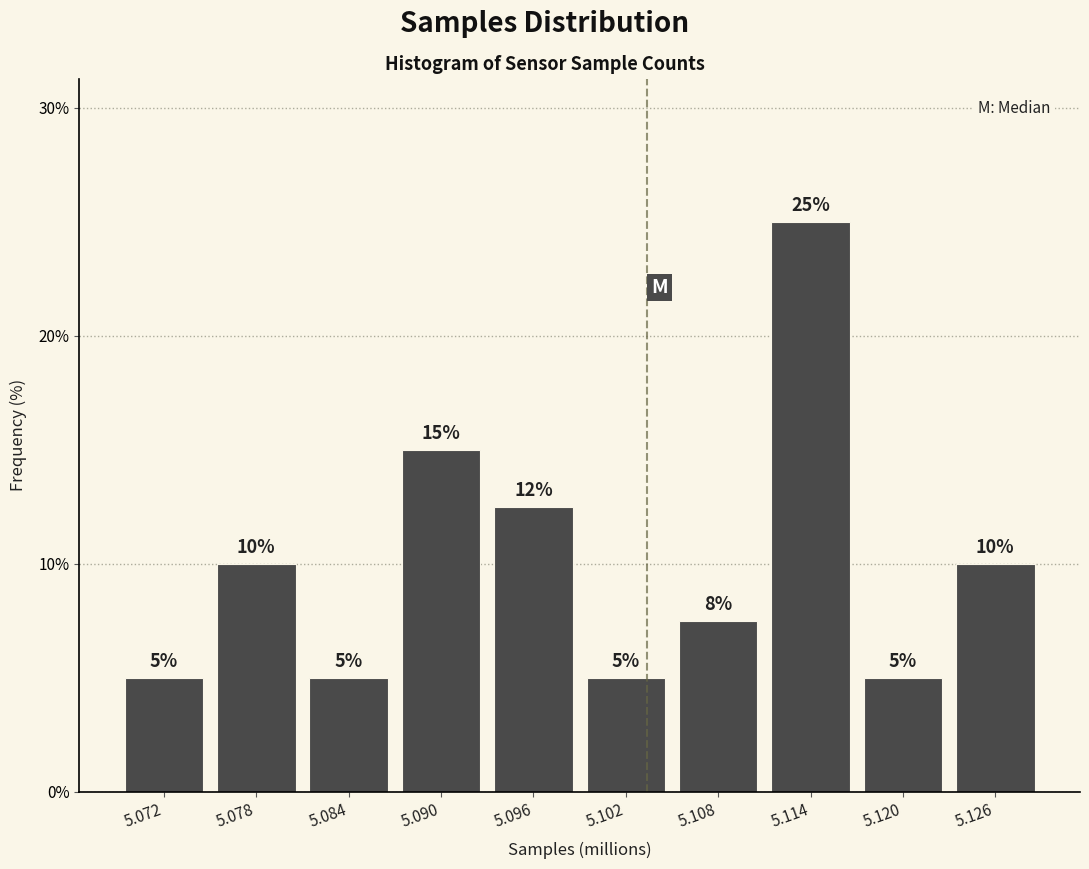

What is the difference between the second highest and minimum values?

10.0